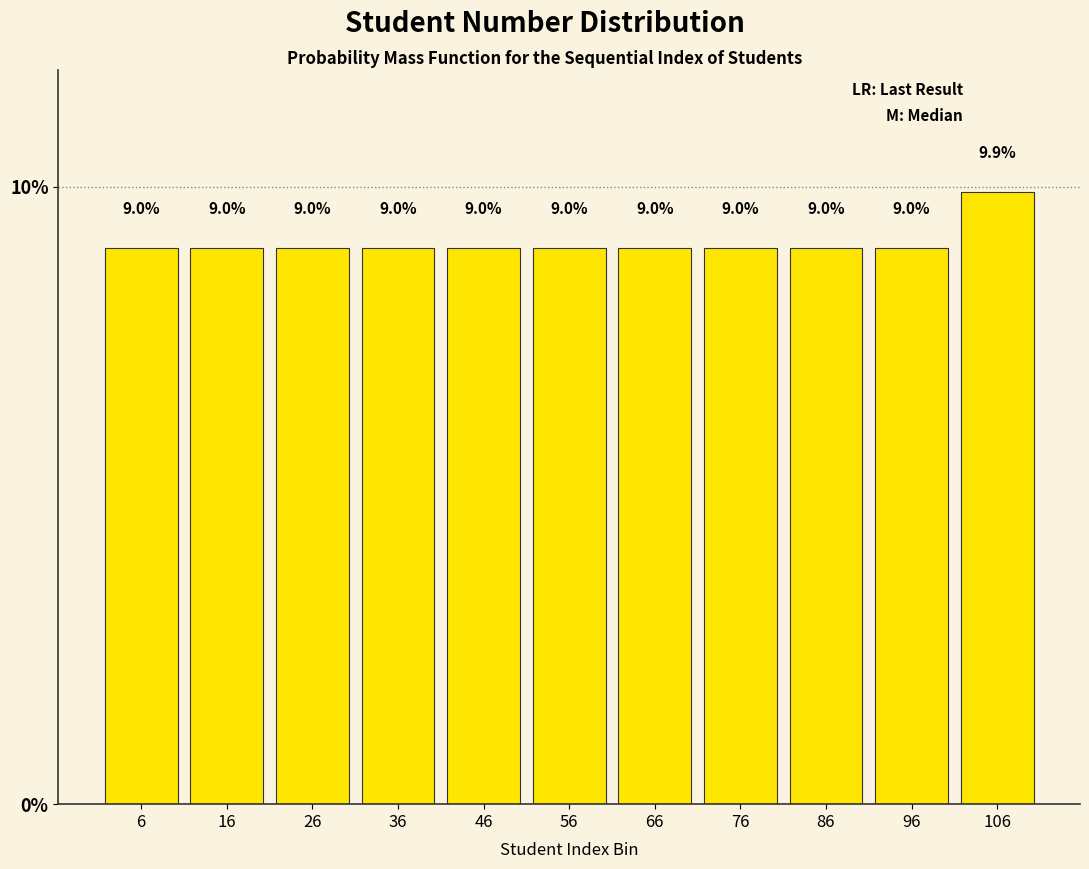

How tall is the bar that spans 101 to 111 on the x-axis?

9.9